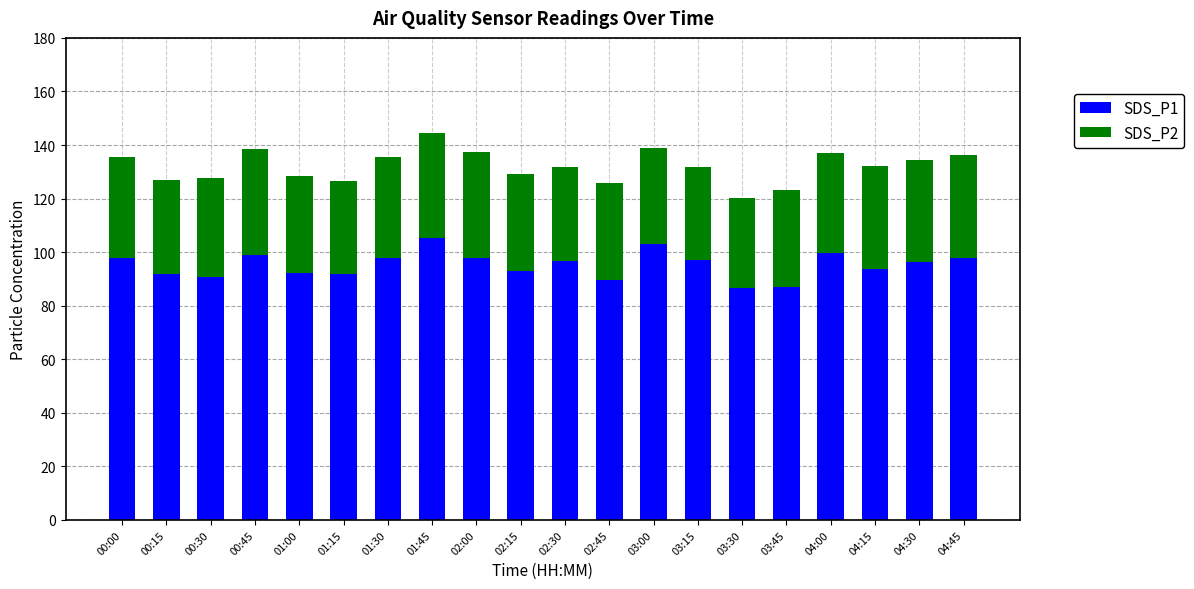

What is the total value across all series at 00:45?

138.4